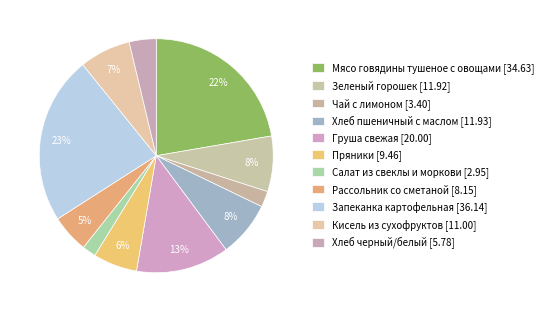

Do Запеканка картофельная and Рассольник со сметаной together represent more than half of the pie?

No